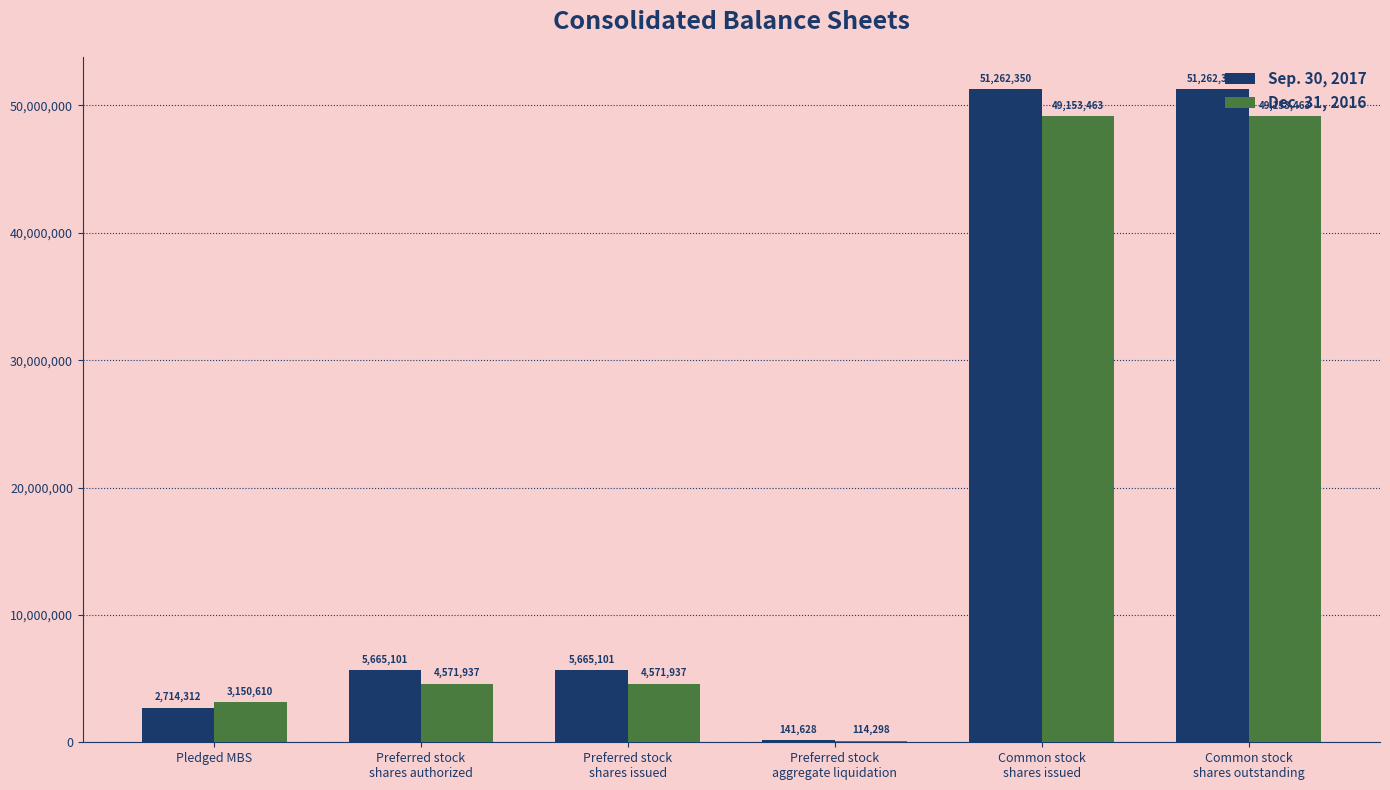

What is the greatest value displayed?

51262350